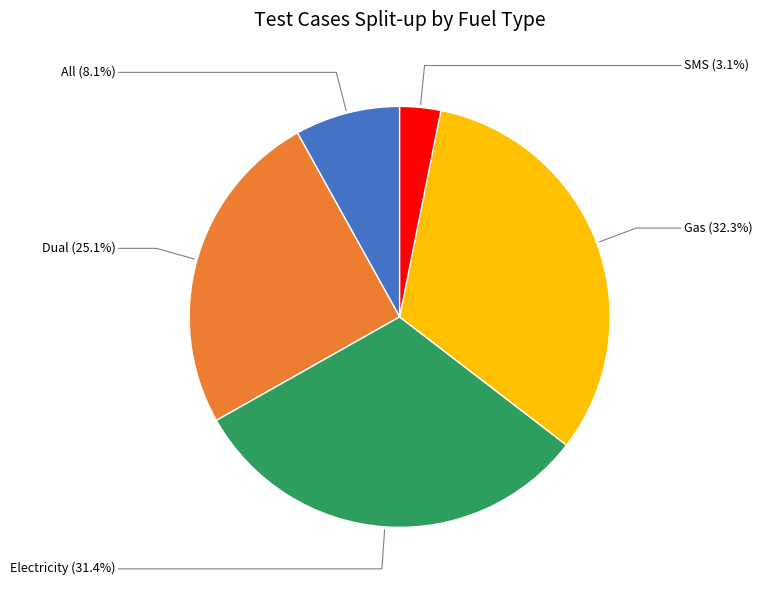

To the nearest percent, what is the average slice percentage?

20%